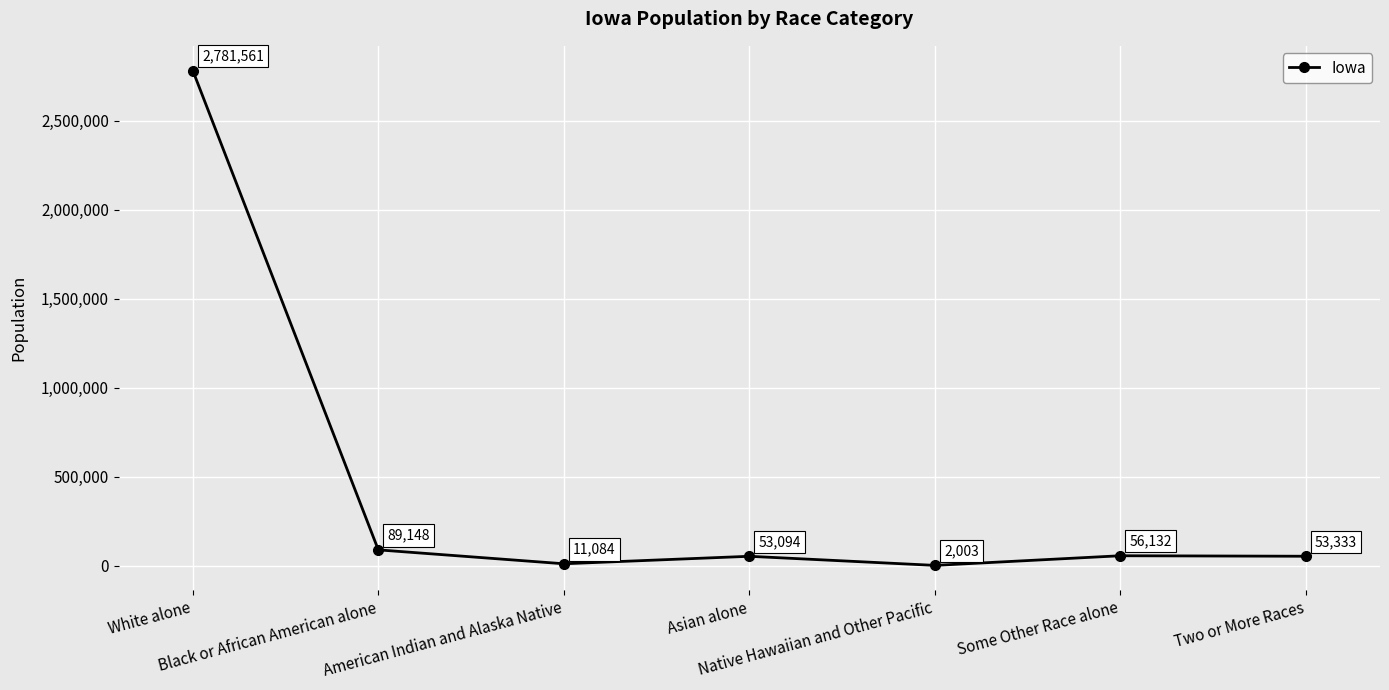

How many interior local peaks (higher than both neighbors) does the data have?

2